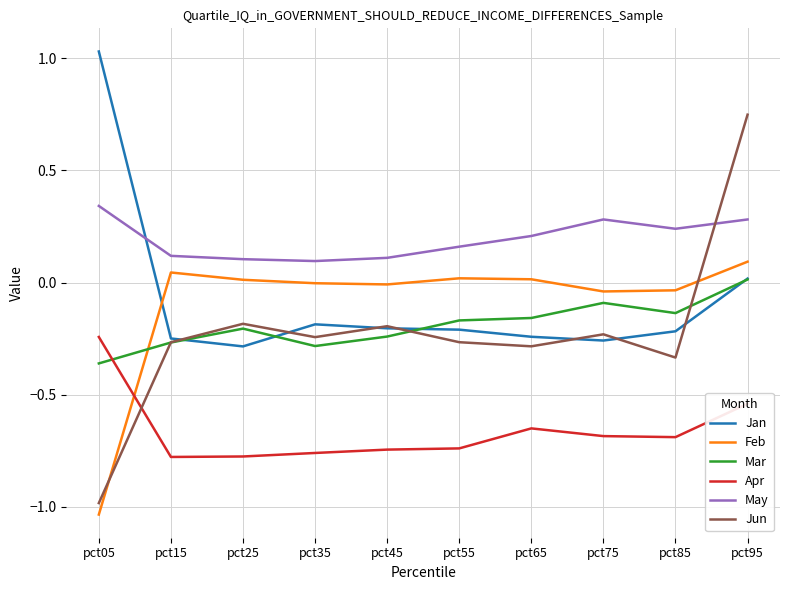

True or false: May and Jan intersect in this chart.

True